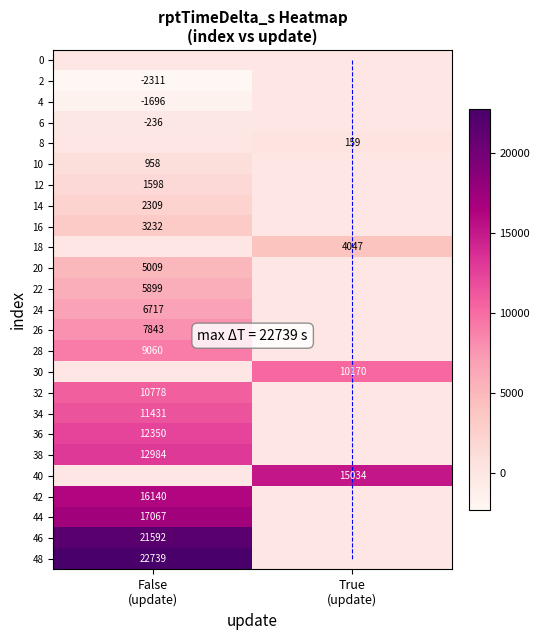

How many data points in 10 are less than 958?

1